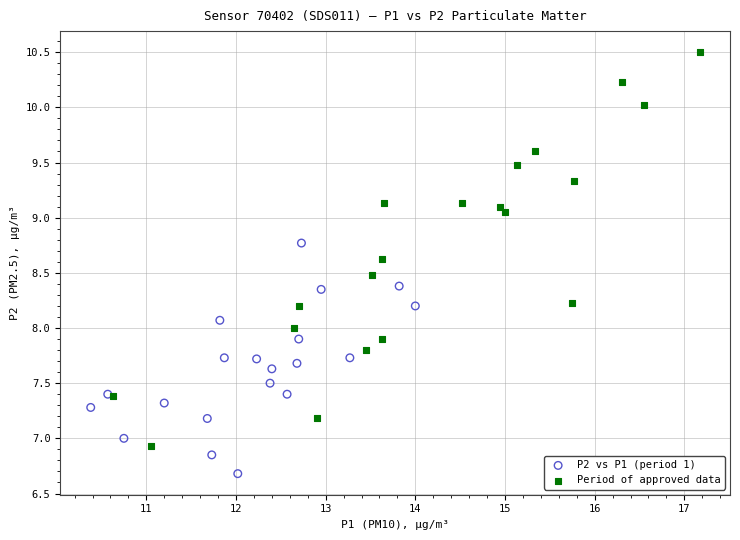

Which series contains the highest Y value?

Period of approved data